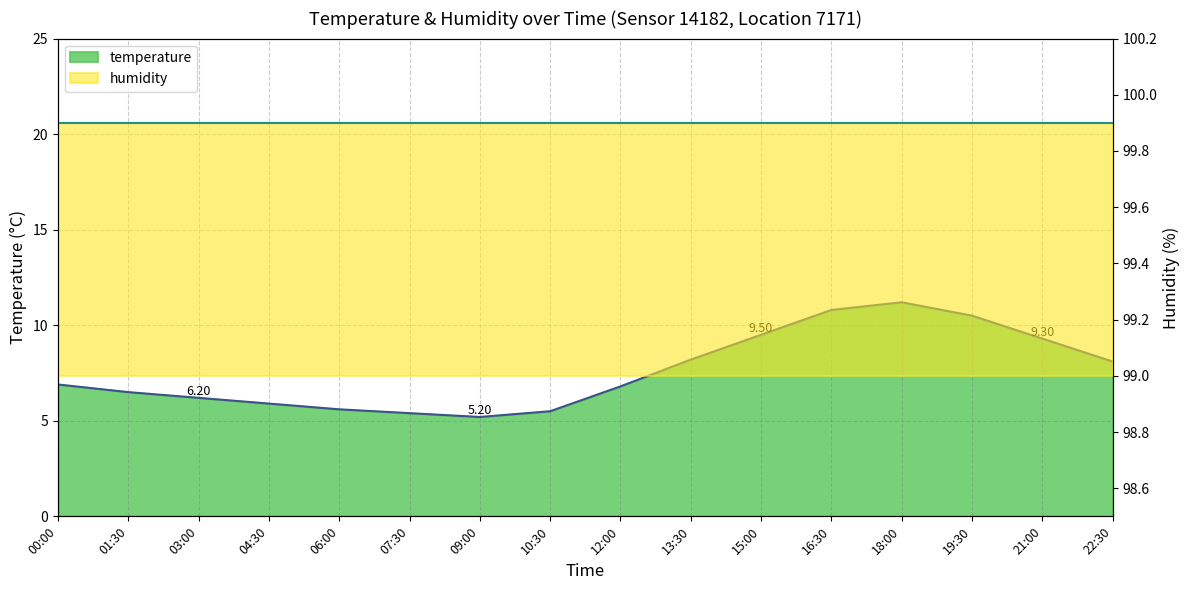

What is the value of the 12th point from the left?

10.8